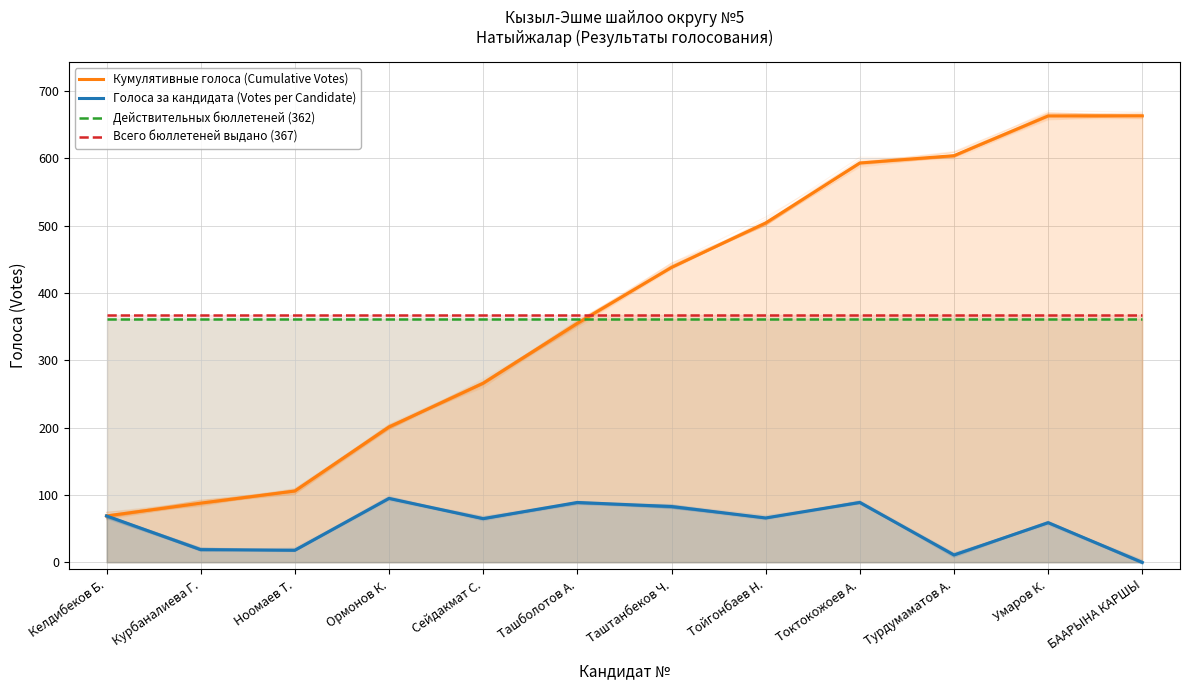

What is the label of the 4th point from the right?

Токтокожоев А.